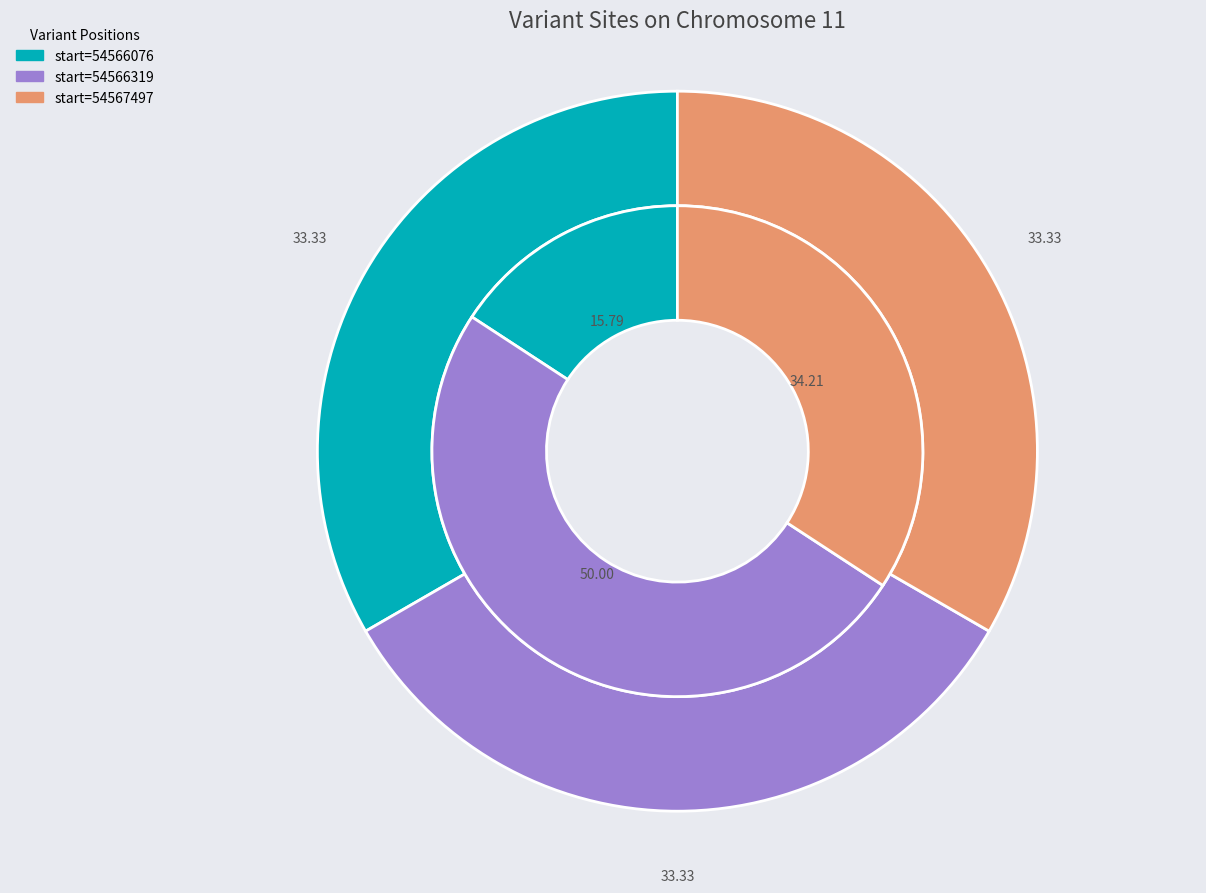

The 54566077 slice represents 20% of the pie. True or false?

False